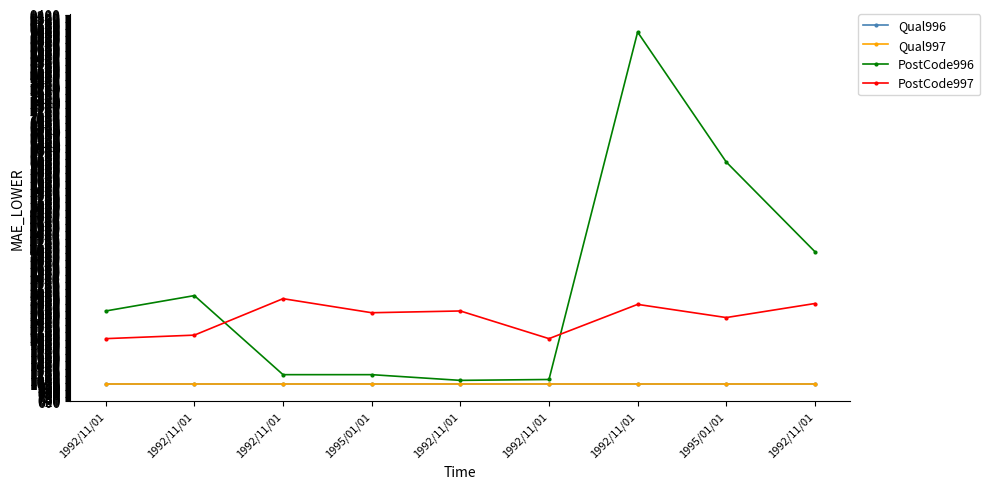

What is the total value across all series at 1992/11/01?

6663